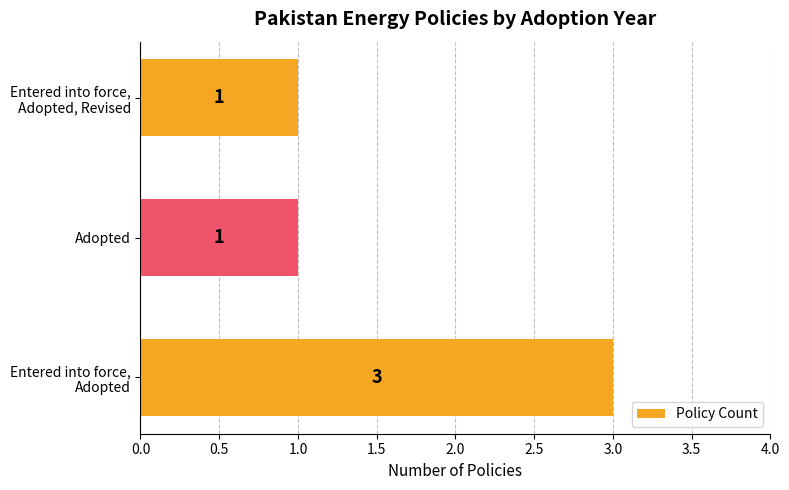

How many values exceed 1?

1